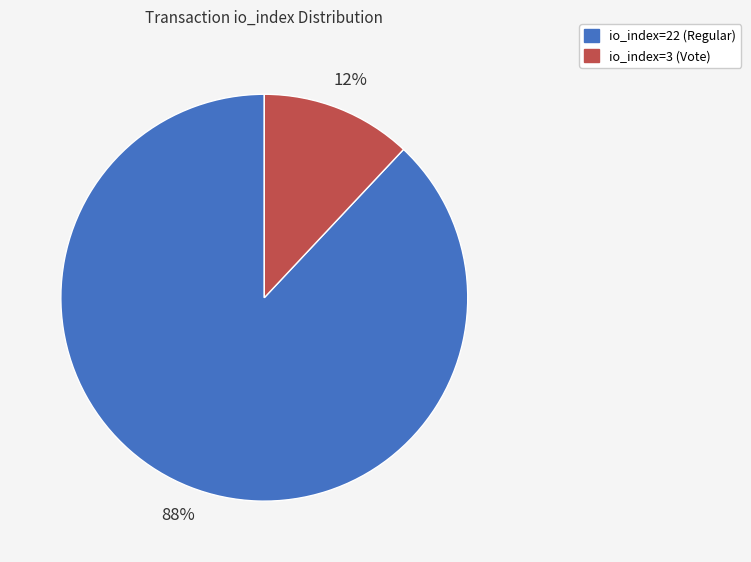

Between io_index=22 (Regular) and io_index=3 (Vote), which is larger?

io_index=22 (Regular)